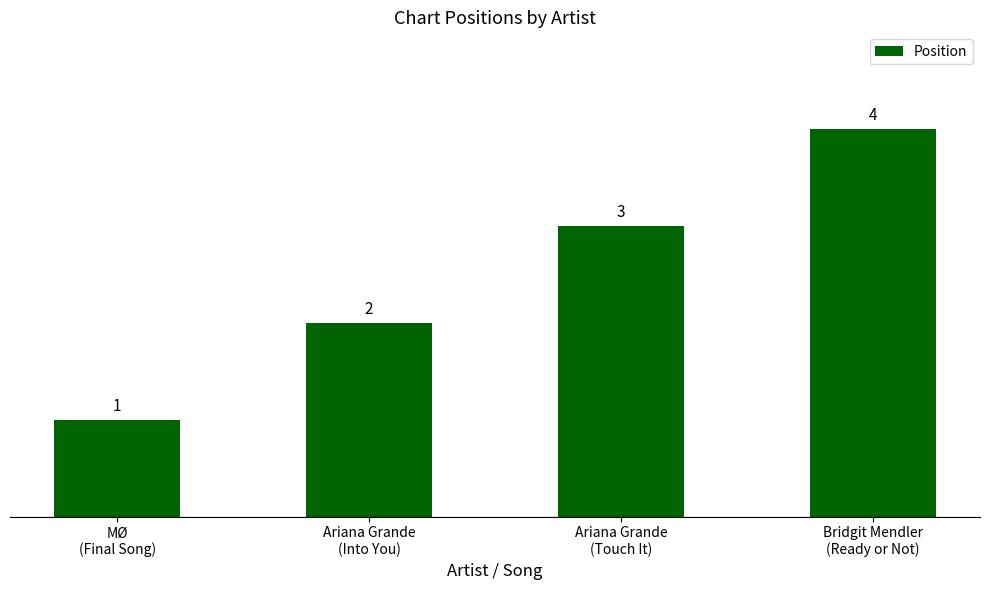

What is the difference between the values at MØ
(Final Song) and Bridgit Mendler
(Ready or Not)?

3